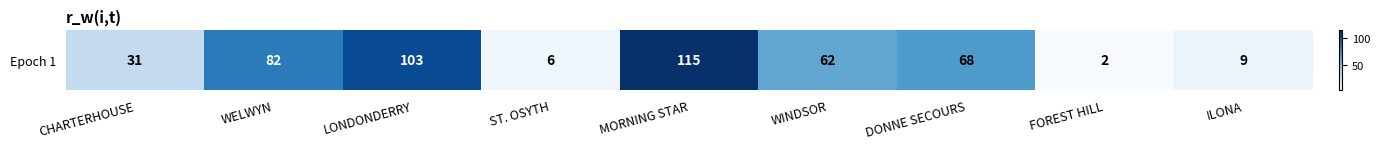

What is the minimum value shown in the chart?

2